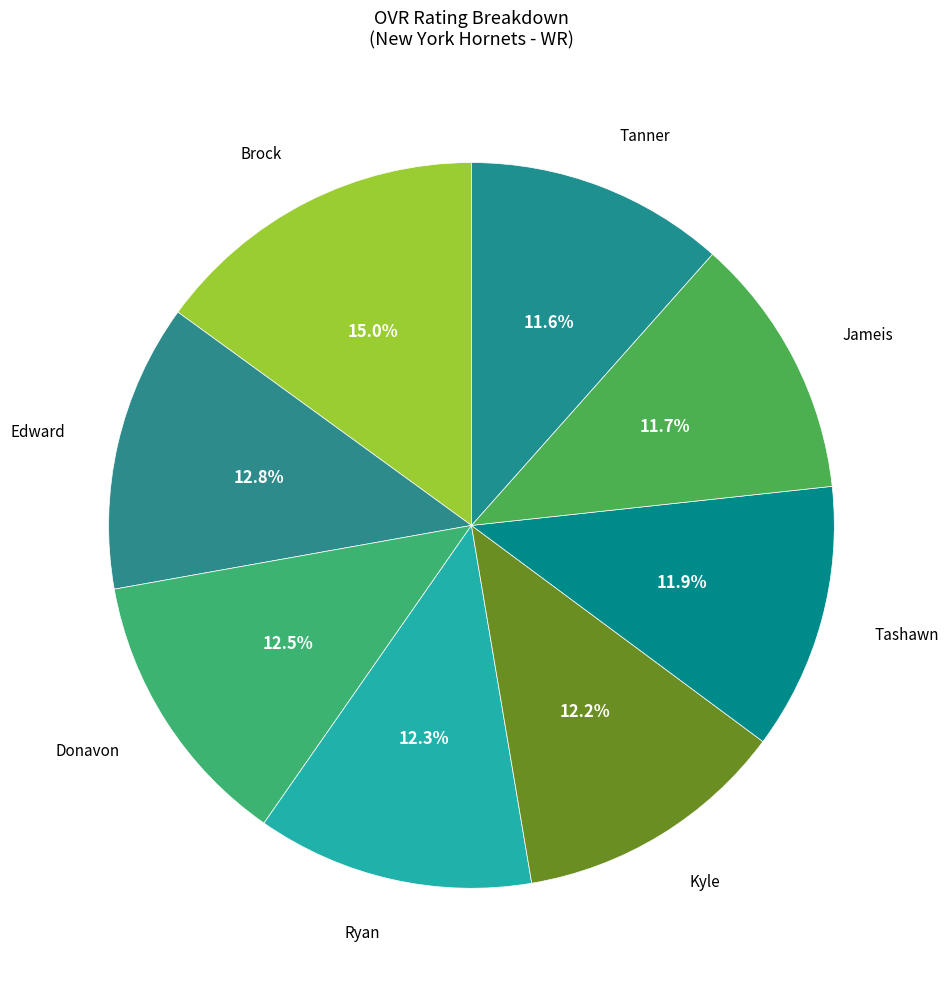

Count the number of slices in the pie.

8